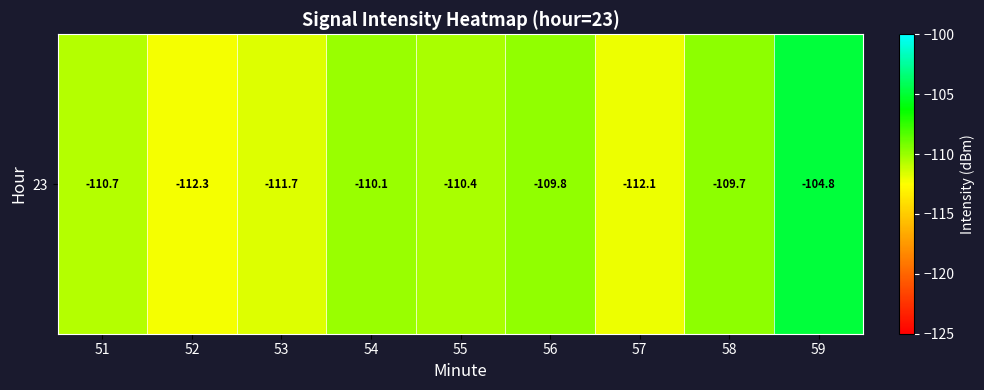

At which label does the data first exceed -110?

56